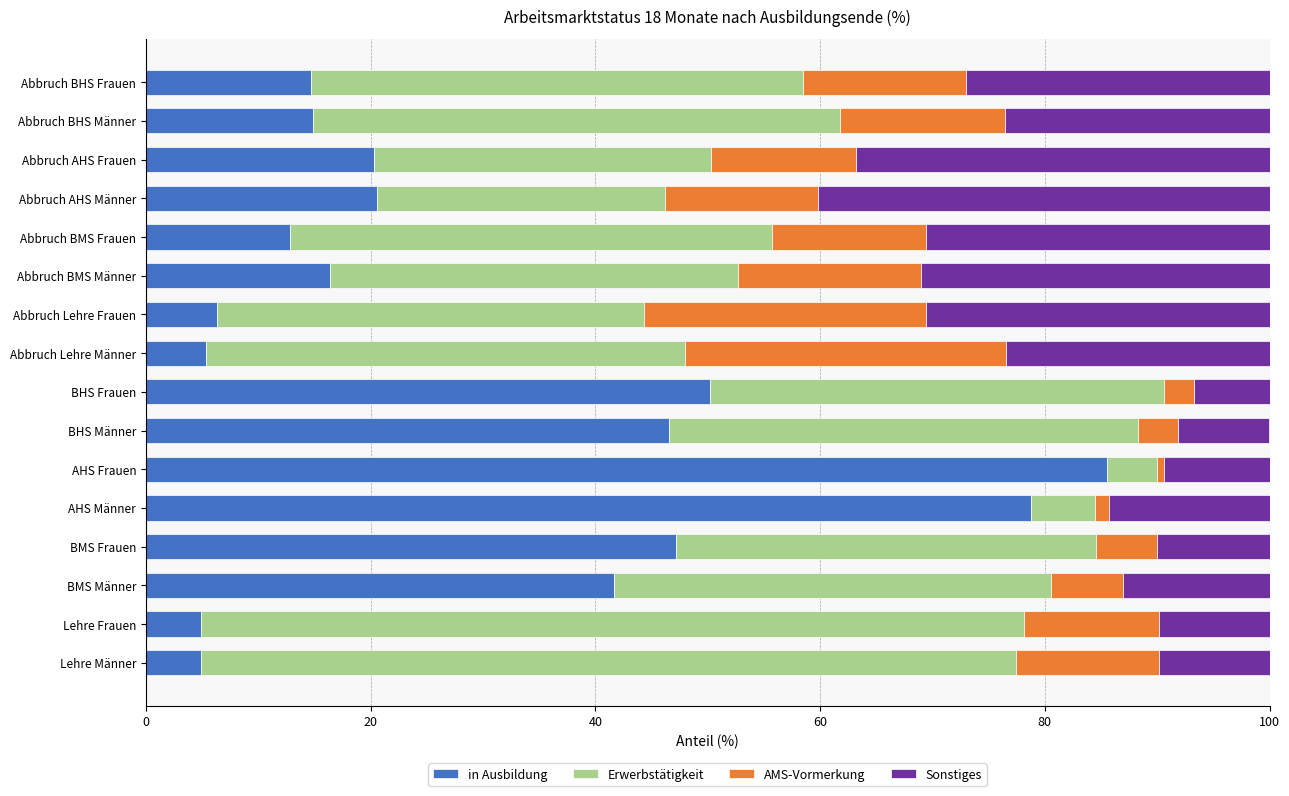

What is the sum of all in Ausbildung values?

470.9